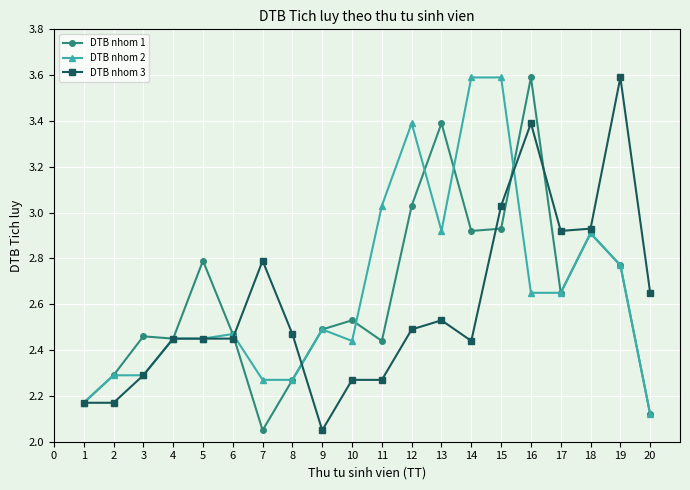

How many lines are shown in the chart?

3